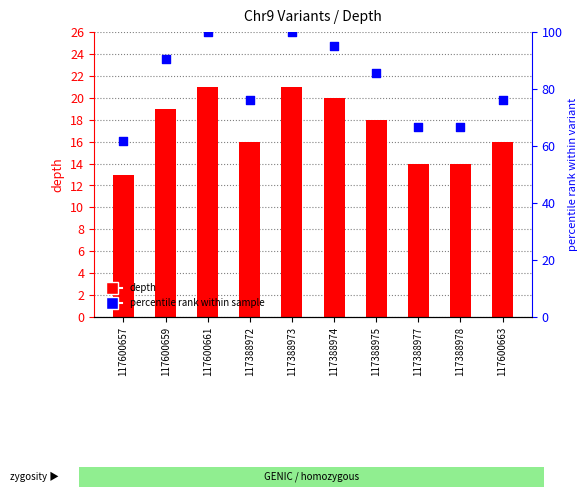

Which series has the widest spread of Y values?

percentile rank within sample